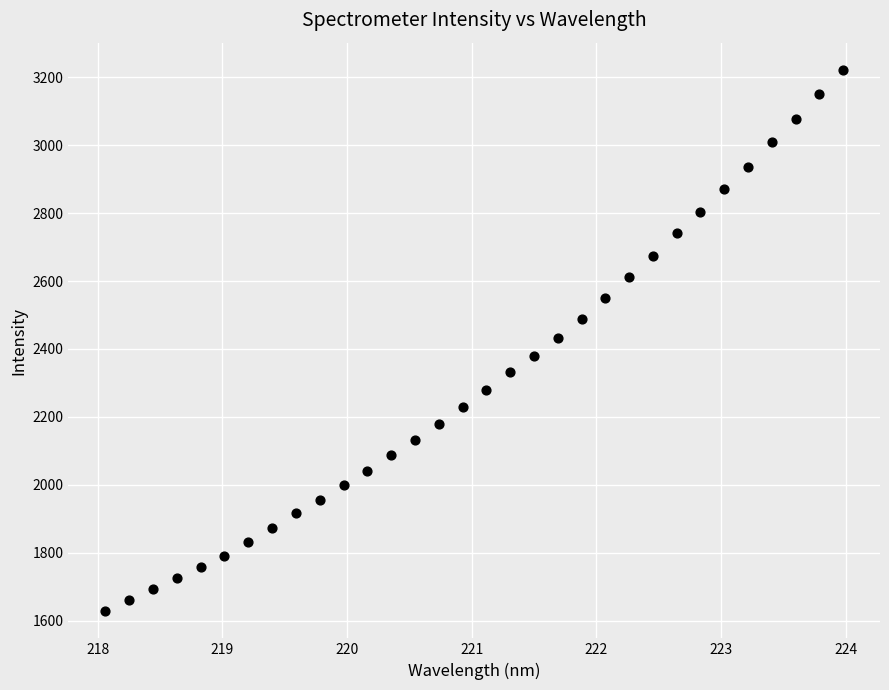

What is the range of X values (max minus min)?

5.9